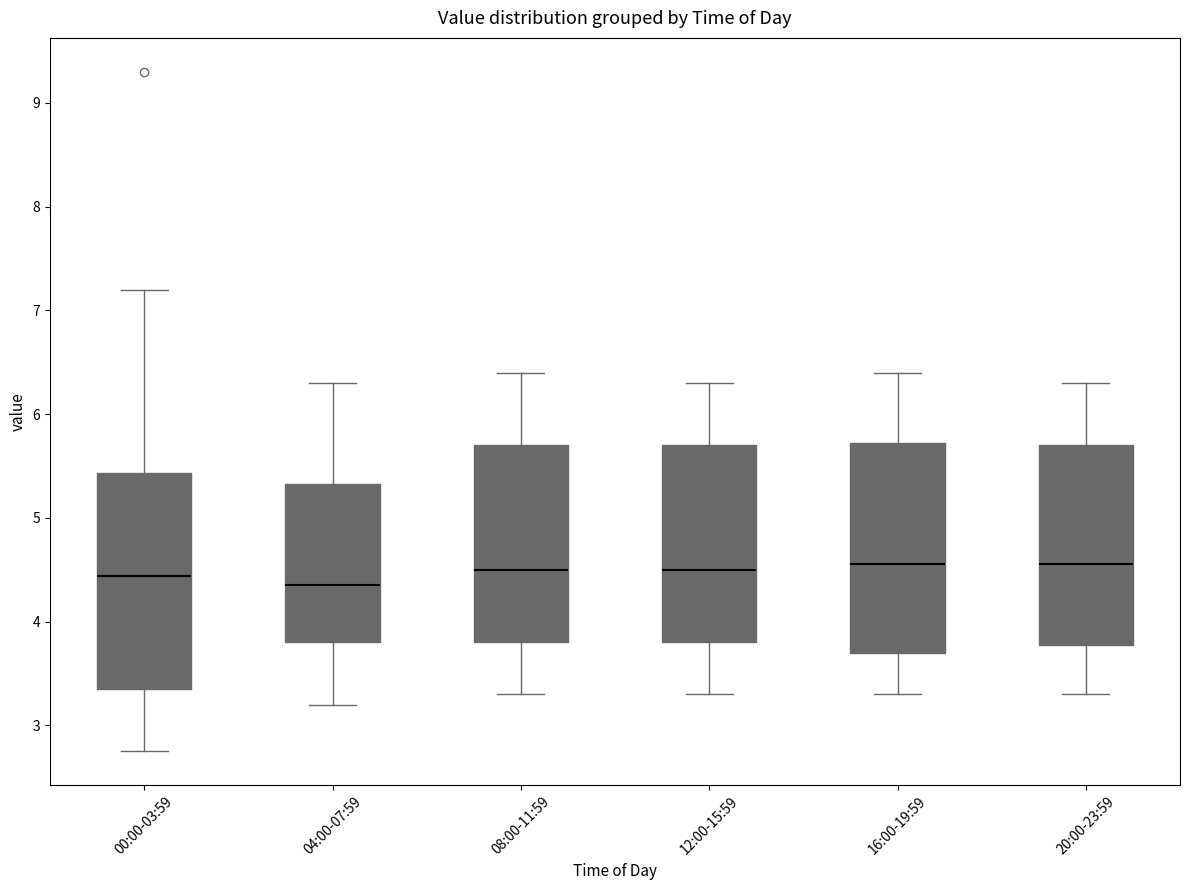

Reading left to right, read every box against the y-axis: the position of its median line, the range the box covers, and the ends of its whiskers. The values are not printed on the chart, so give them approximately, as read against the axis.

00:00-03:59: median 4.4, box 3.4 to 5.4, whiskers 2.8 to 7.2
04:00-07:59: median 4.4, box 3.8 to 5.3, whiskers 3.2 to 6.3
08:00-11:59: median 4.5, box 3.8 to 5.7, whiskers 3.3 to 6.4
12:00-15:59: median 4.5, box 3.8 to 5.7, whiskers 3.3 to 6.3
16:00-19:59: median 4.6, box 3.7 to 5.7, whiskers 3.3 to 6.4
20:00-23:59: median 4.6, box 3.8 to 5.7, whiskers 3.3 to 6.3